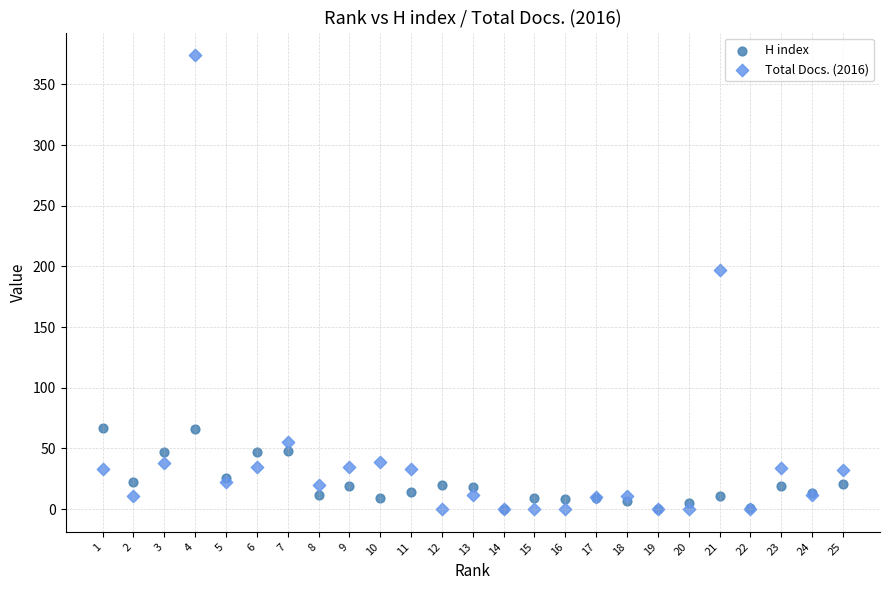

Which series has the largest Y range (max minus min)?

Total Docs. (2016)